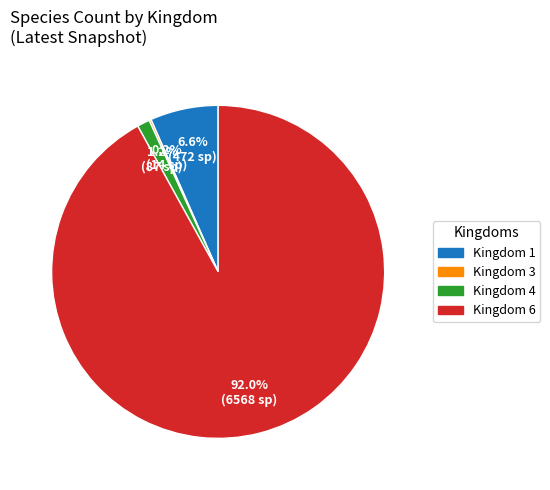

To the nearest percent, what is the difference between the largest and smallest slice percentages?

92%